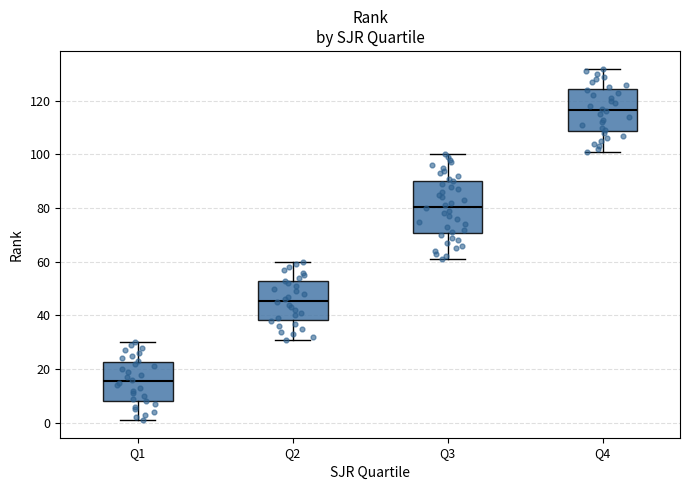

Which box's median line is the highest?

Q4